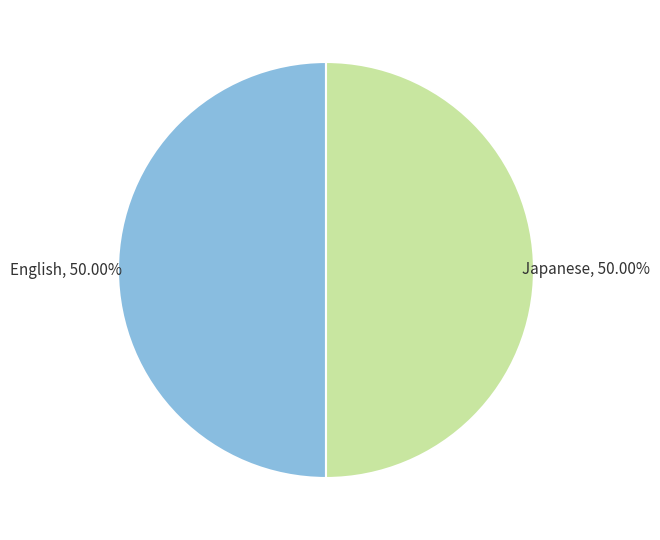

Is the sum of Japanese and English greater than half?

Yes